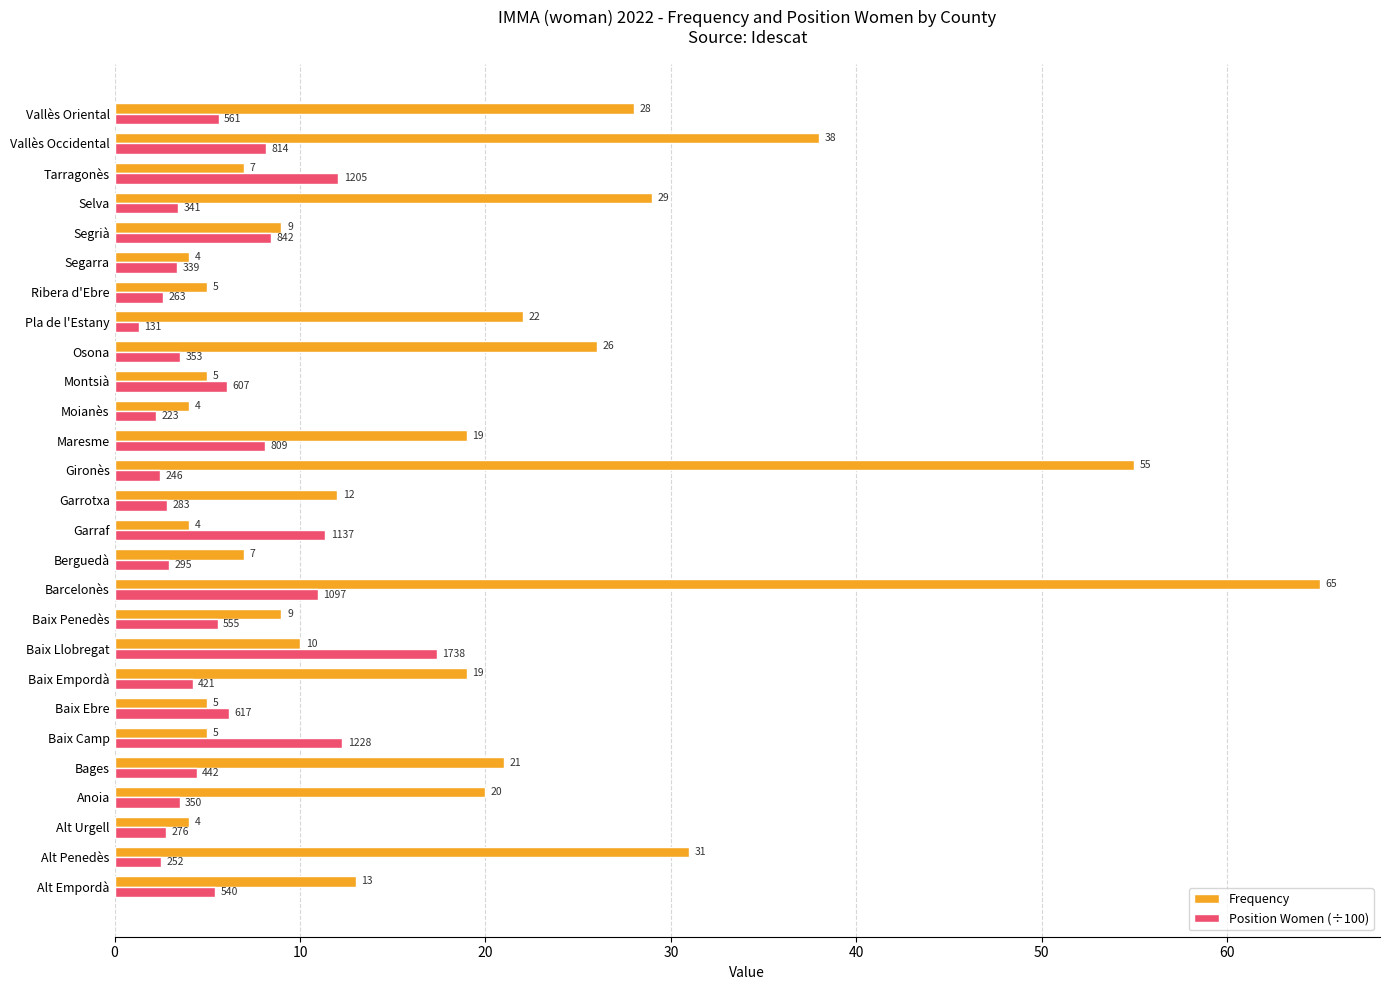

At how many categories does at least one series exceed 15?

13